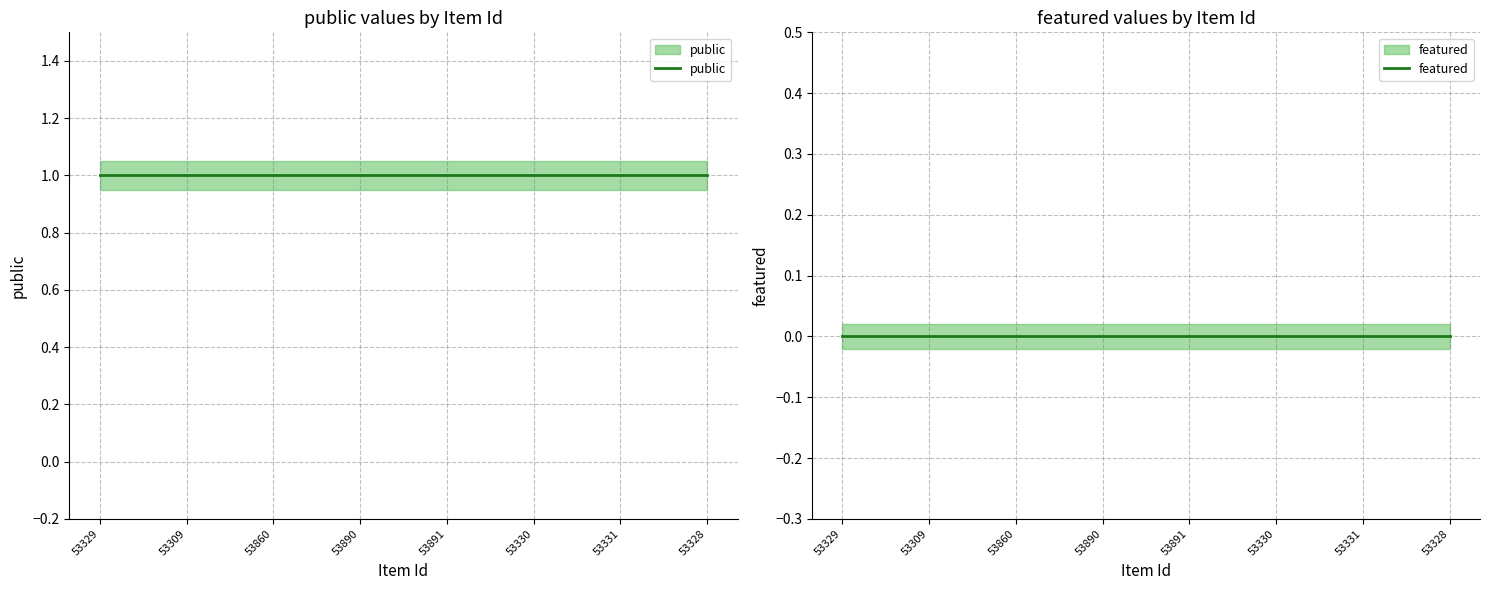

Rank the categories by featured value from highest to lowest.

53329, 53309, 53860, 53890, 53891, 53330, 53331, 53328